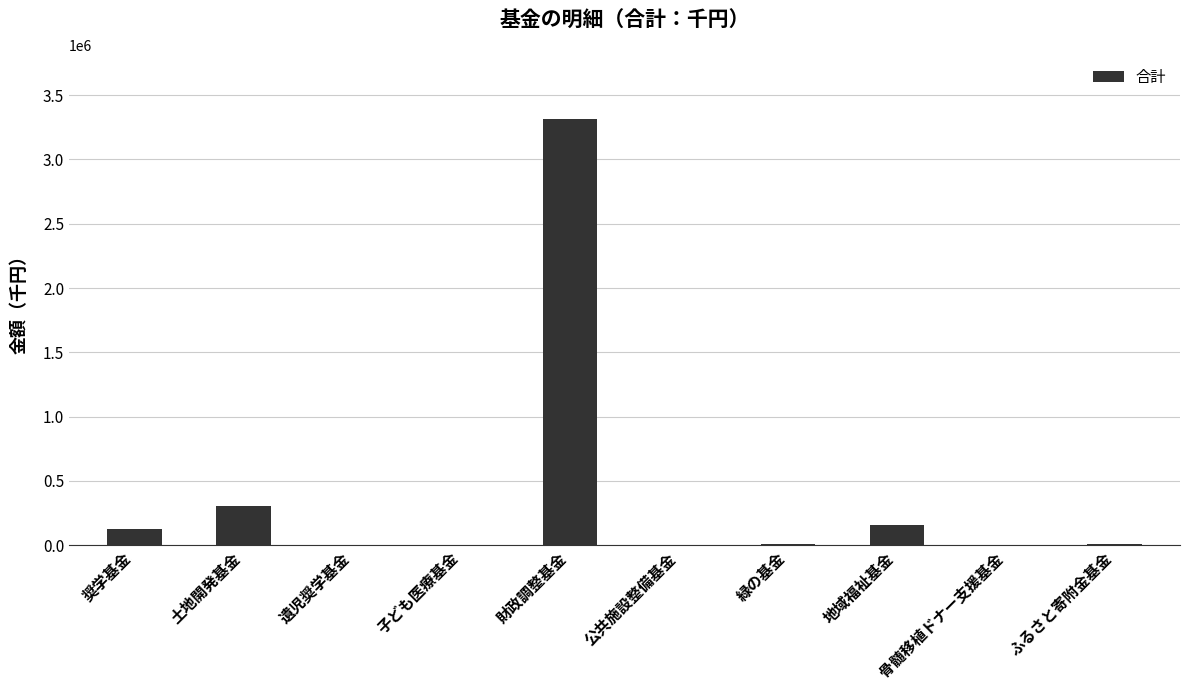

Are the bars grouped side by side (vs. stacked)?

No